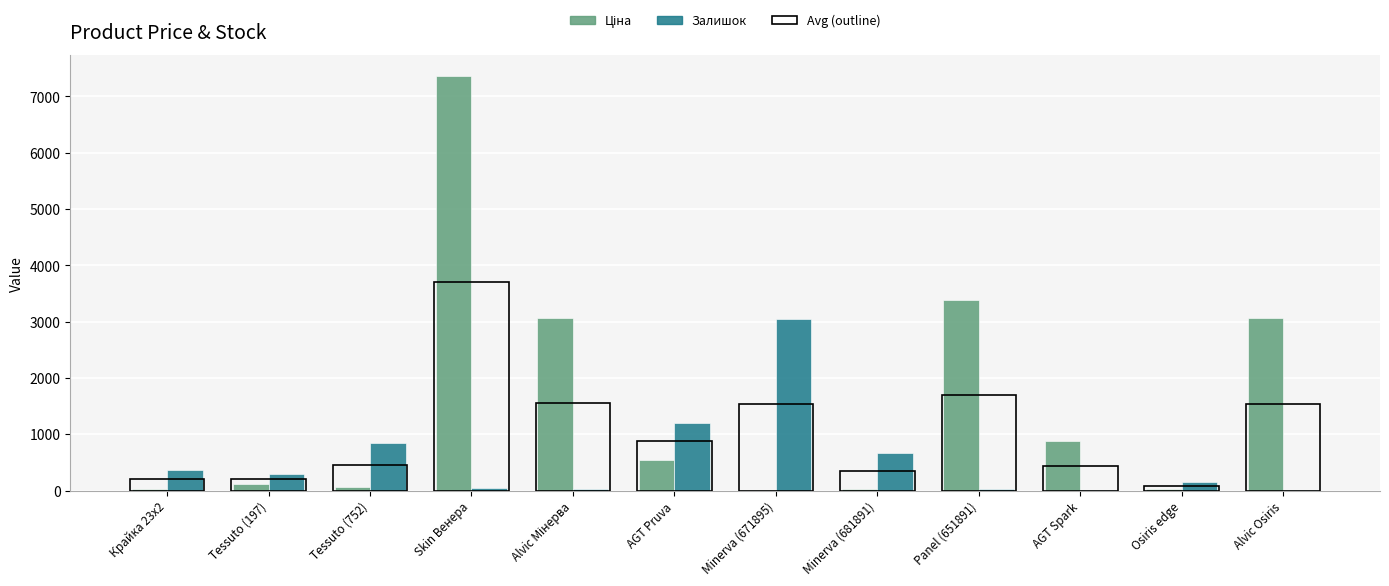

The Залишок series shows 12.2 at Alvic Мінерва. True or false?

False